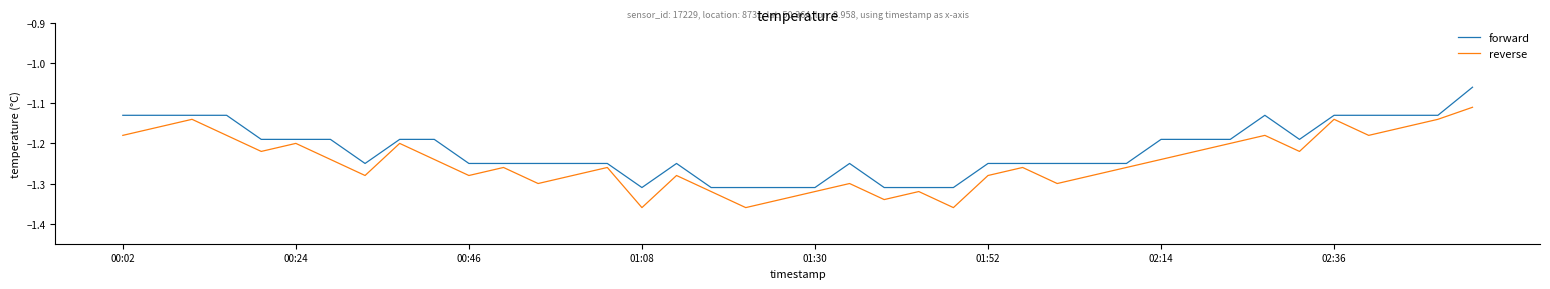

True or false: reverse and forward intersect in this chart.

False